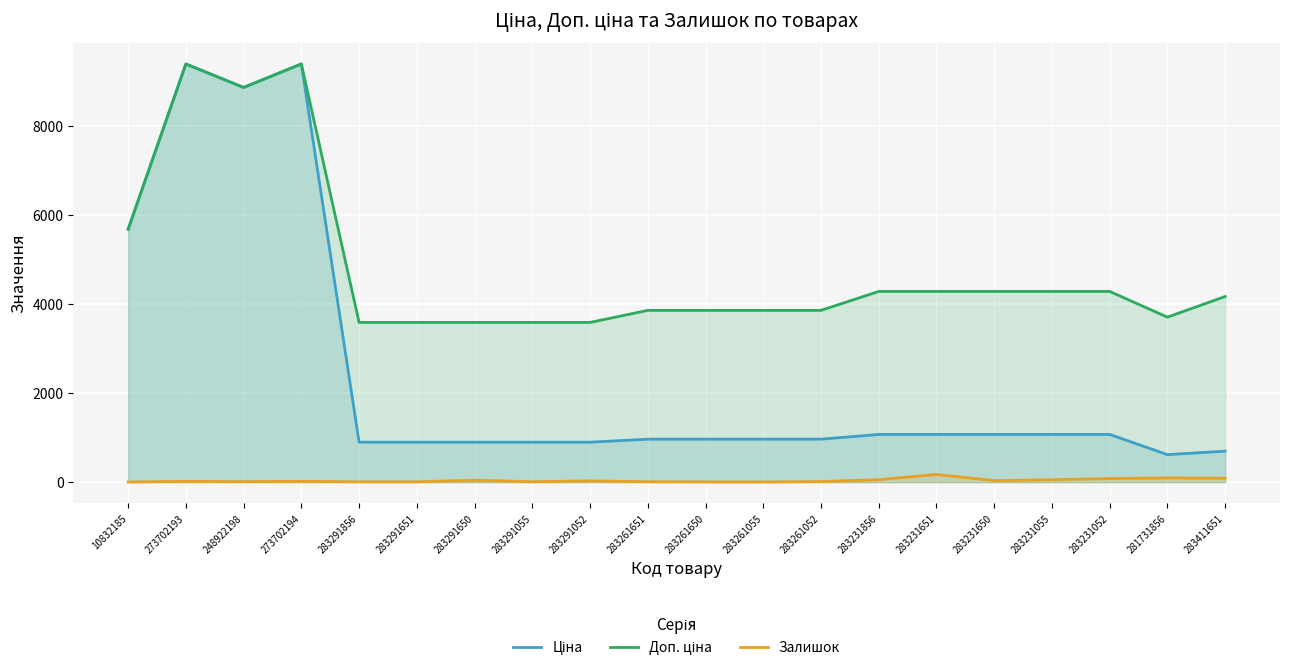

List the series in order of their peak value, lowest first.

Залишок, Ціна, Доп. ціна